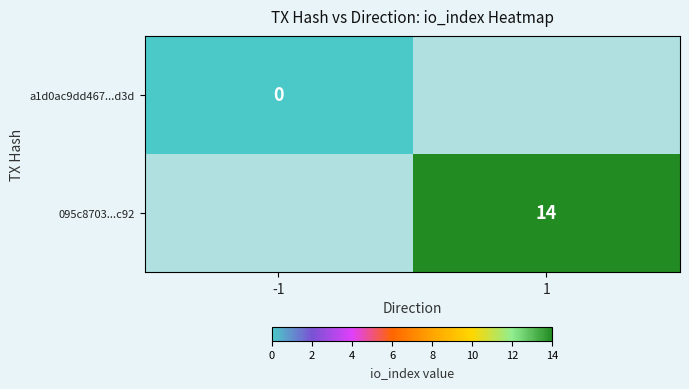

How many series are shown in this chart?

2